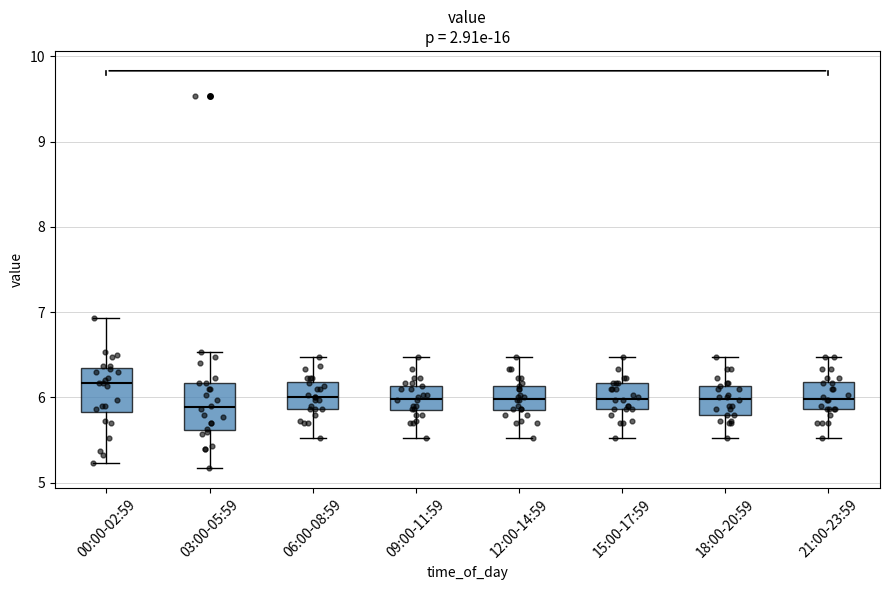

Reading left to right, read every box against the y-axis: the position of its median line, the range the box covers, and the ends of its whiskers. The values are not printed on the chart, so give them approximately, as read against the axis.

00:00-02:59: median 6.2, box 5.8 to 6.3, whiskers 5.2 to 6.9
03:00-05:59: median 5.9, box 5.6 to 6.2, whiskers 5.2 to 6.5
06:00-08:59: median 6.0, box 5.9 to 6.2, whiskers 5.5 to 6.5
09:00-11:59: median 6.0, box 5.9 to 6.1, whiskers 5.5 to 6.5
12:00-14:59: median 6.0, box 5.9 to 6.1, whiskers 5.5 to 6.5
15:00-17:59: median 6.0, box 5.9 to 6.2, whiskers 5.5 to 6.5
18:00-20:59: median 6.0, box 5.8 to 6.1, whiskers 5.5 to 6.5
21:00-23:59: median 6.0, box 5.9 to 6.2, whiskers 5.5 to 6.5